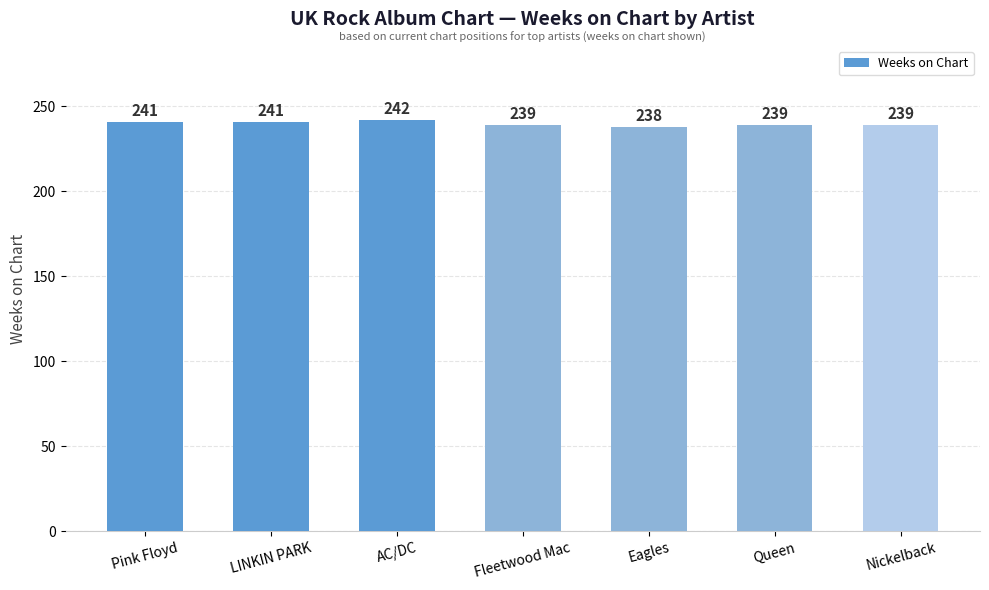

How many data points does each series have?

7